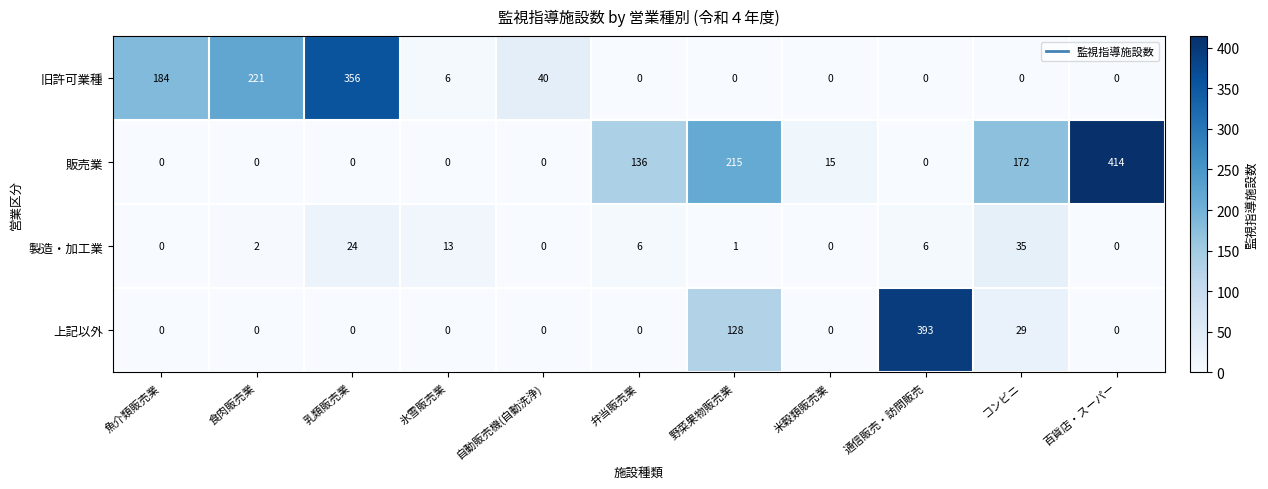

What is the spread (max minus min) of values at 弁当販売業?

136